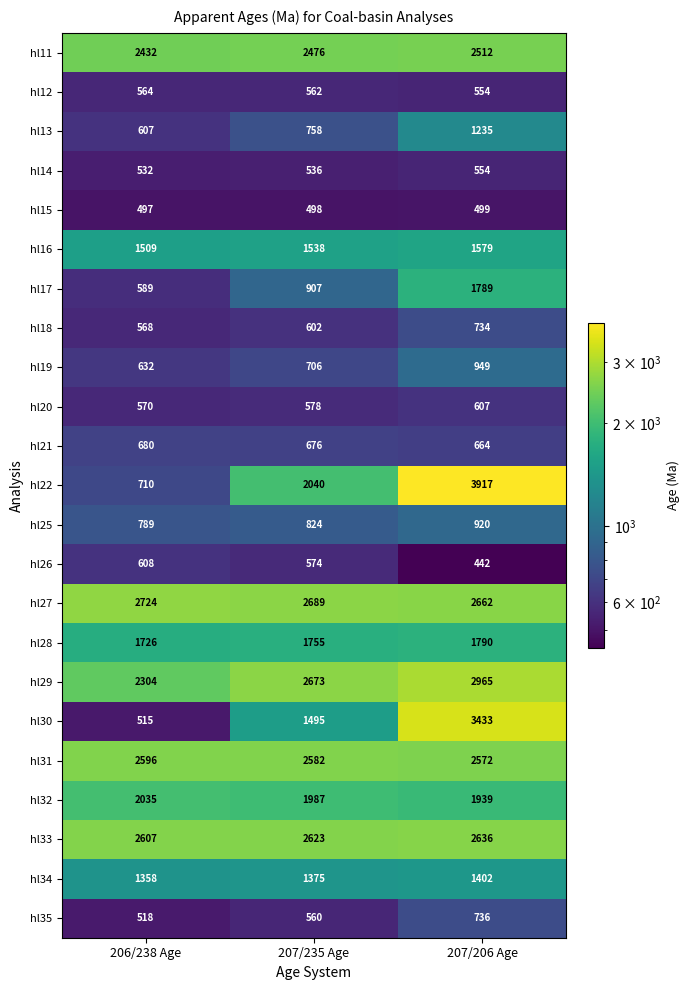

Which series has the widest spread of values?

hl22